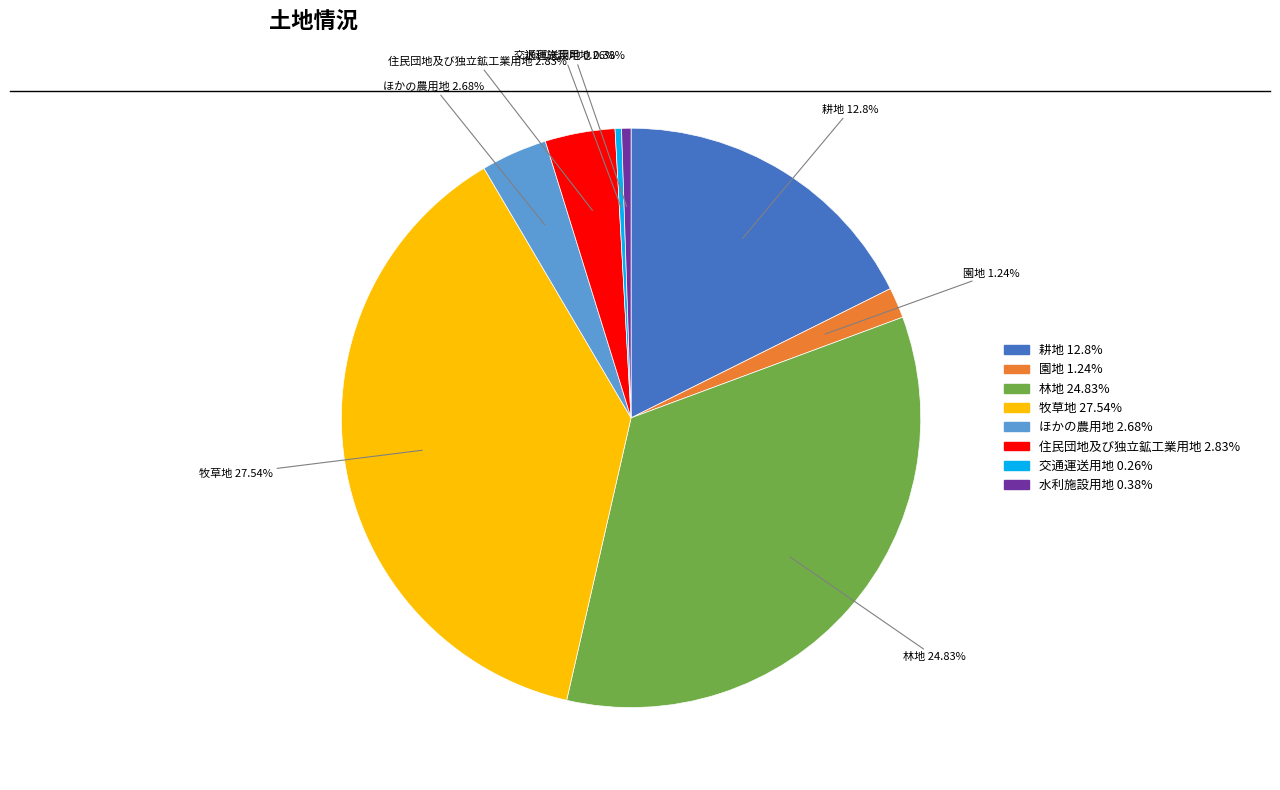

Rank the categories by value from lowest to highest.

交通運送用地 0.26%, 水利施設用地 0.38%, 園地 1.24%, ほかの農用地 2.68%, 住民団地及び独立鉱工業用地 2.83%, 耕地 12.8%, 林地 24.83%, 牧草地 27.54%